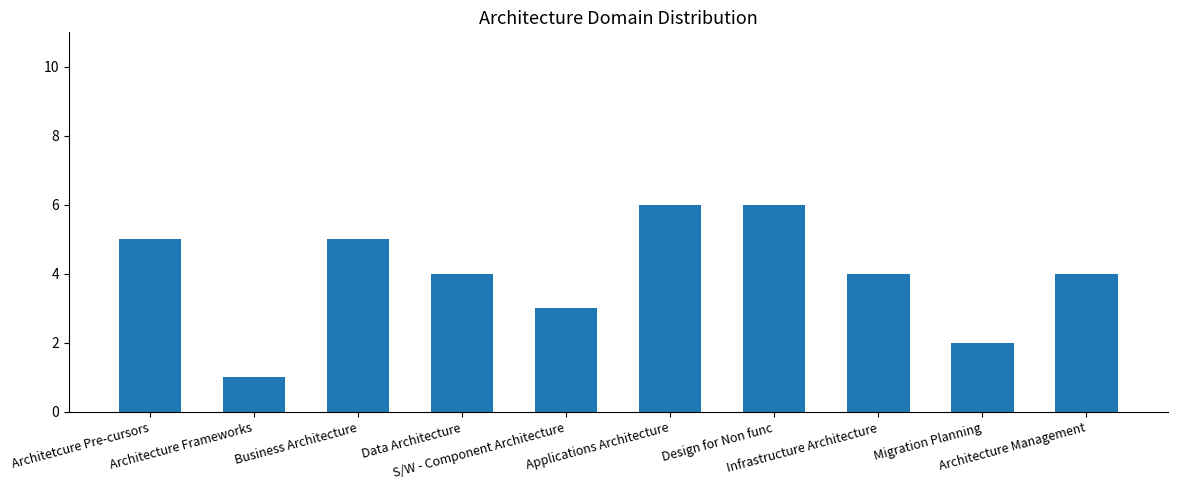

Reading left to right, list all the values displayed in this chart.

5	1	5	4	3	6	6	4	2	4